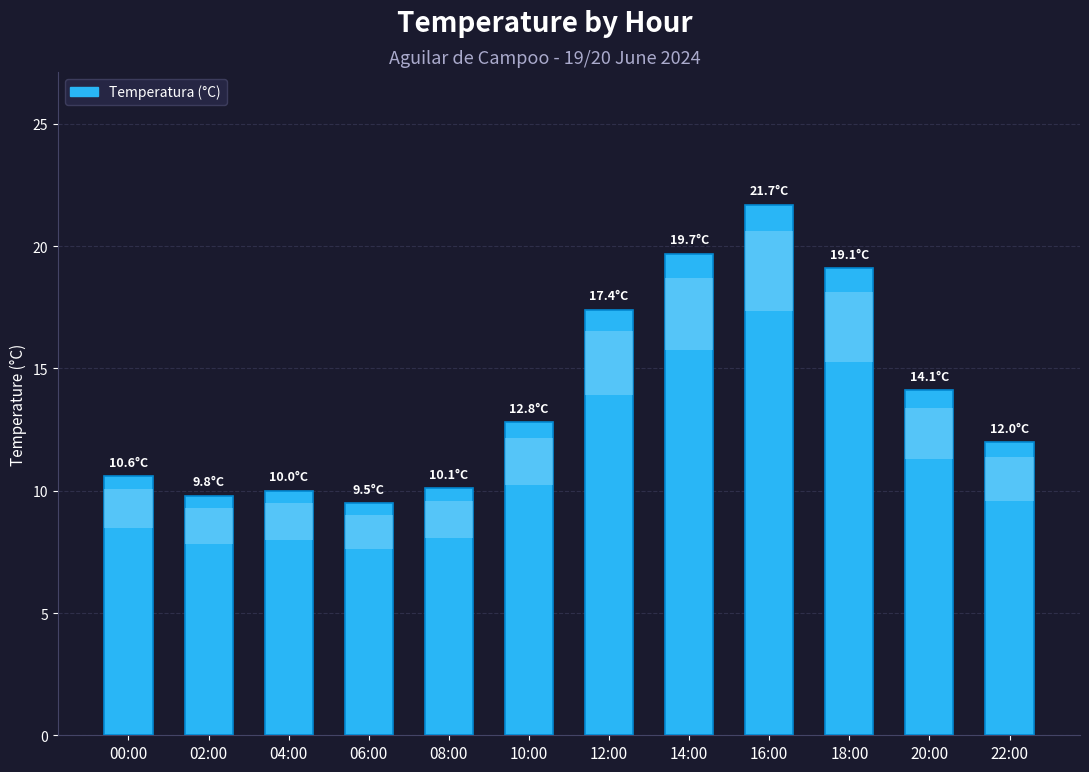

The chart shows a value of 23.6 at 20:00. True or false?

False